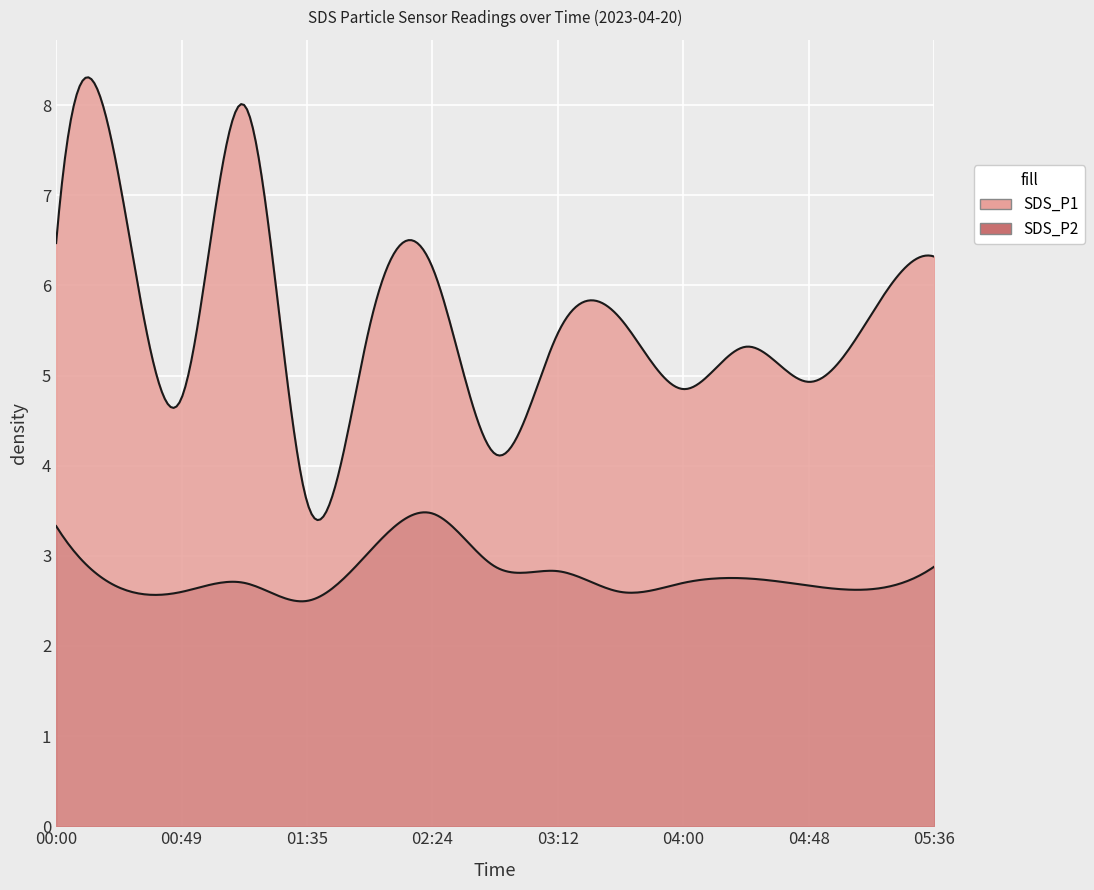

True or false: SDS_P2 and SDS_P1 cross at least once.

False